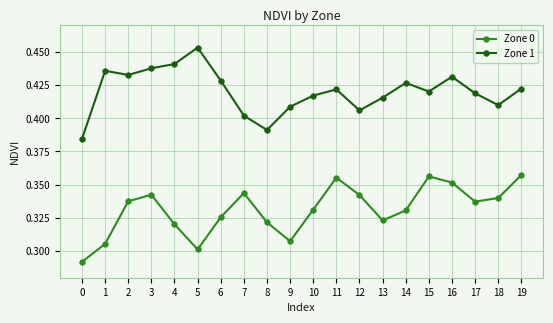

Count the Zone 0 values in the range 0 to 1.

20